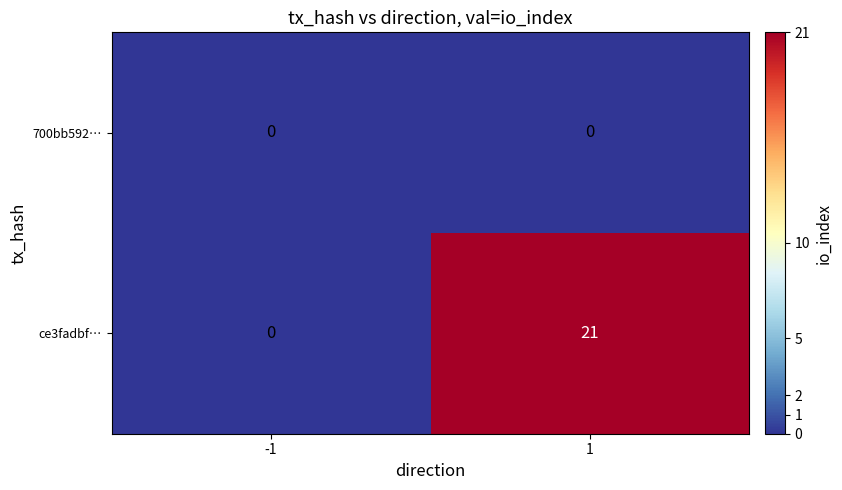

What is the maximum value shown in the chart?

21